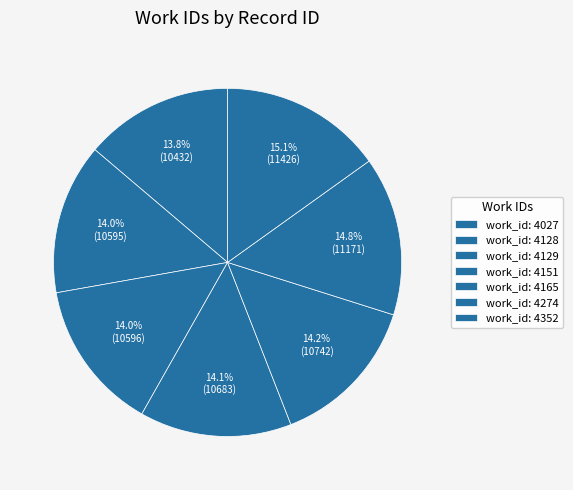

Is there any slice that represents more than half of the pie?

No